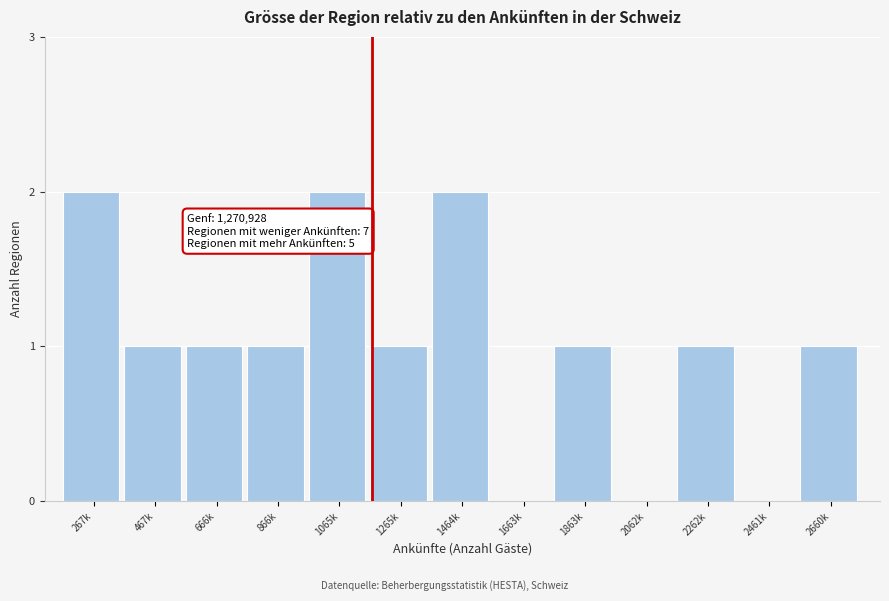

Reading left to right, extract all data points from this chart.

267k=2	467k=1	666k=1	866k=1	1065k=2	1265k=1	1464k=2	1663k=0	1863k=1	2062k=0	2262k=1	2461k=0	2660k=1